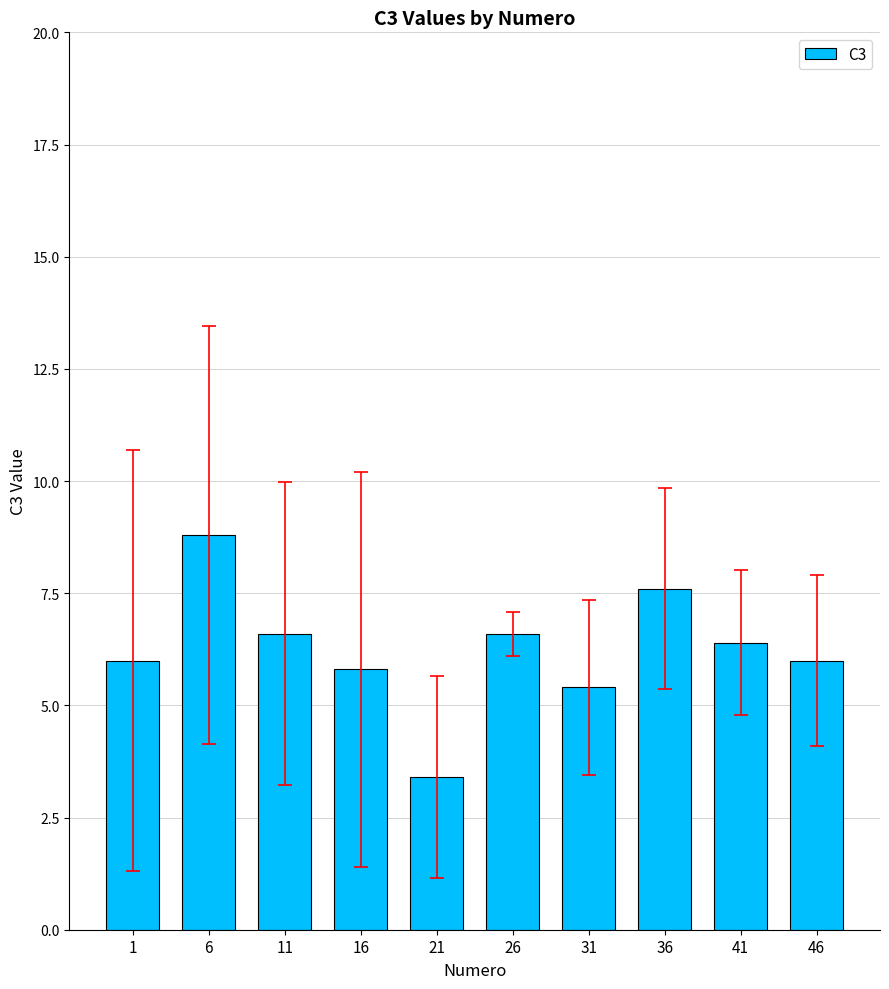

Are the bars grouped side by side (vs. stacked)?

No